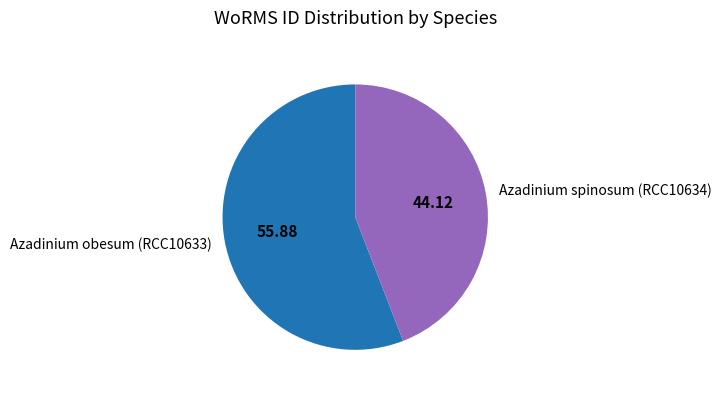

Is there any slice that represents more than half of the pie?

Yes